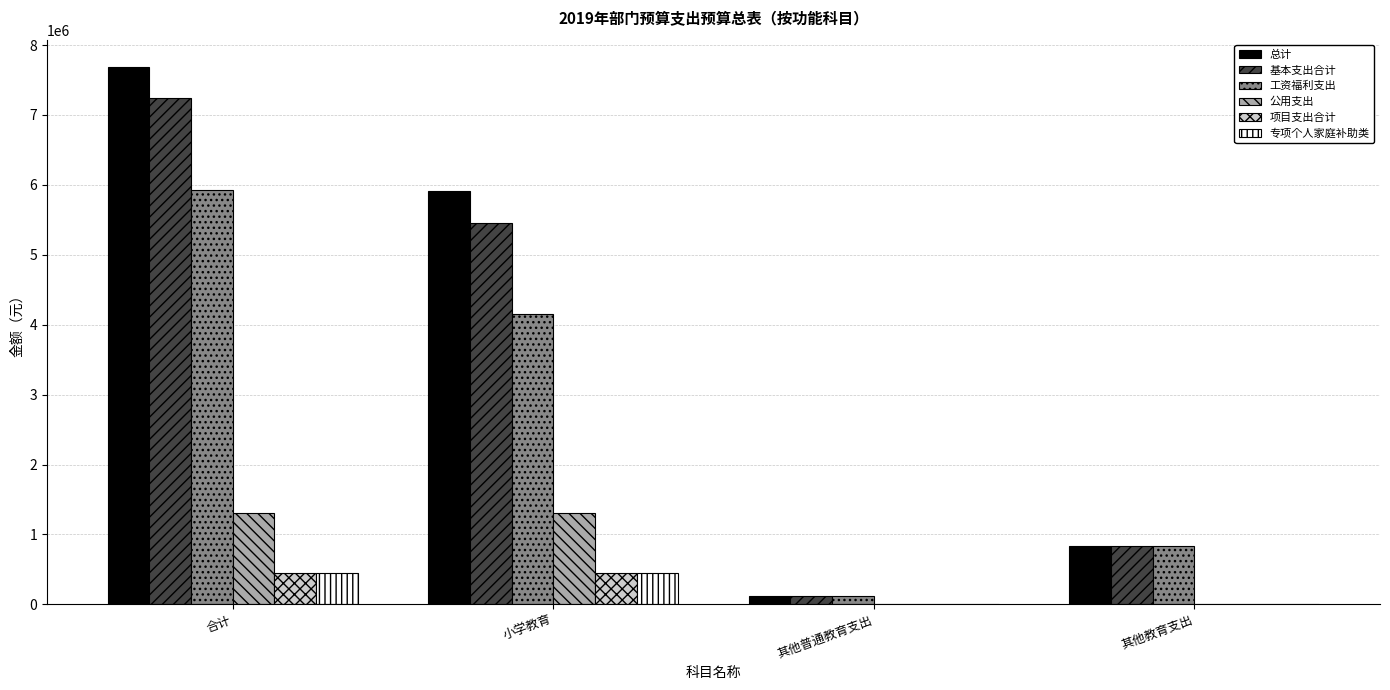

At which label does 总计 reach its peak?

合计